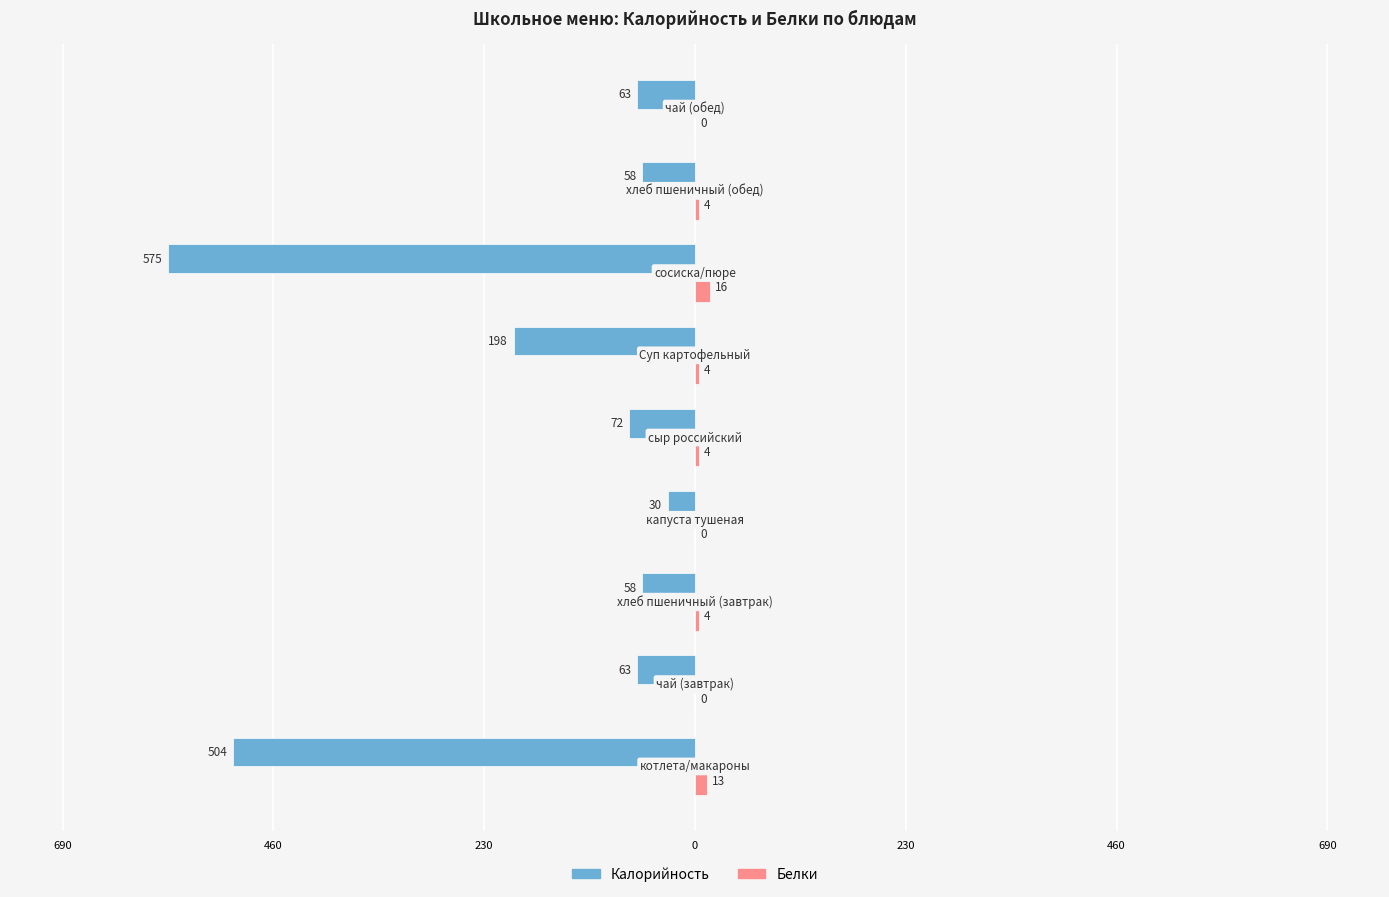

What are all the series names shown in the legend?

Калорийность, Белки